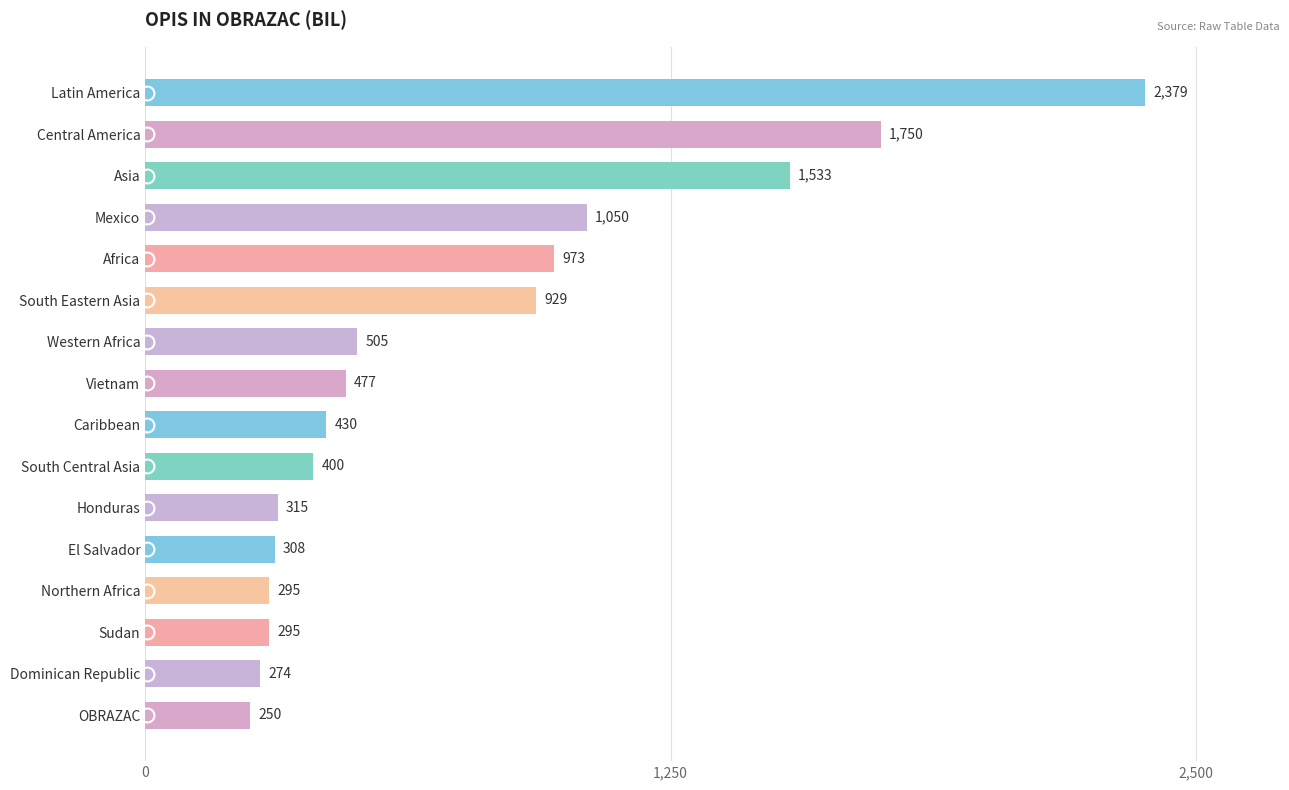

Reading top to bottom, list all the values displayed in this chart.

Latin America=2379	Central America=1750	Asia=1533	Mexico=1050	Africa=973	South Eastern Asia=929	Western Africa=505	Vietnam=477	Caribbean=430	South Central Asia=400	Honduras=315	El Salvador=308	Northern Africa=295	Sudan=295	Dominican Republic=274	OBRAZAC=250